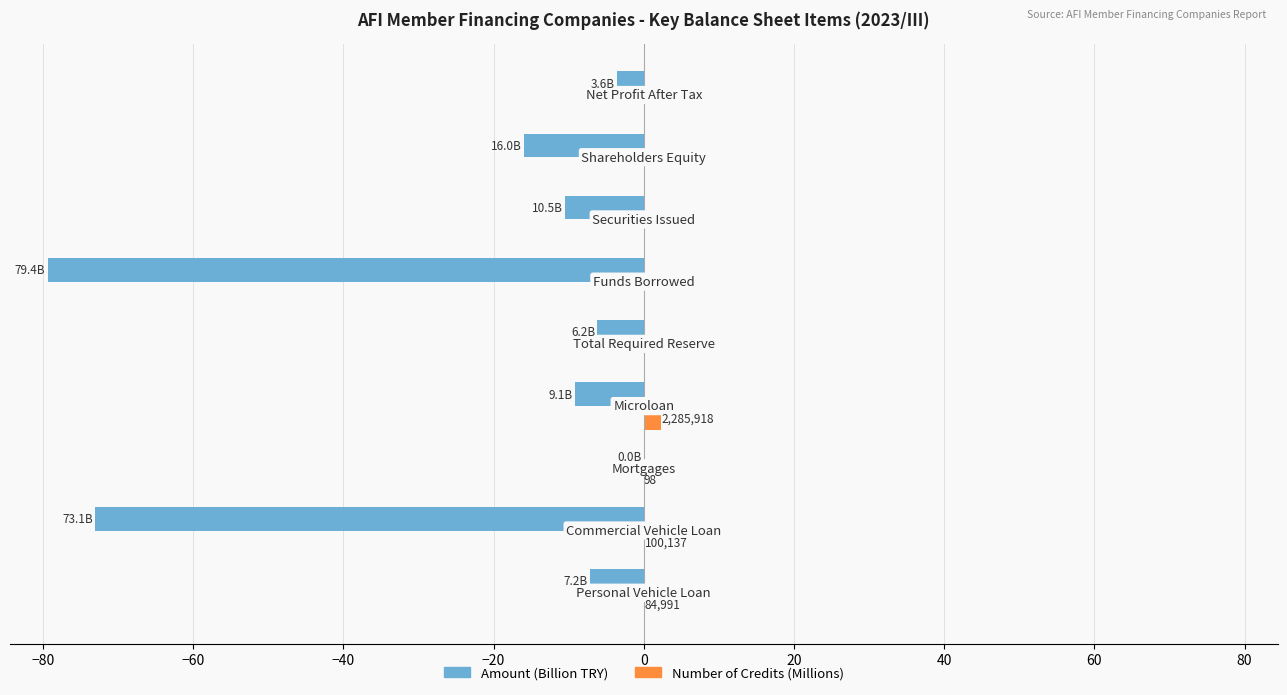

What is the sum of all Amount (Billion TRY) values?

-205.0